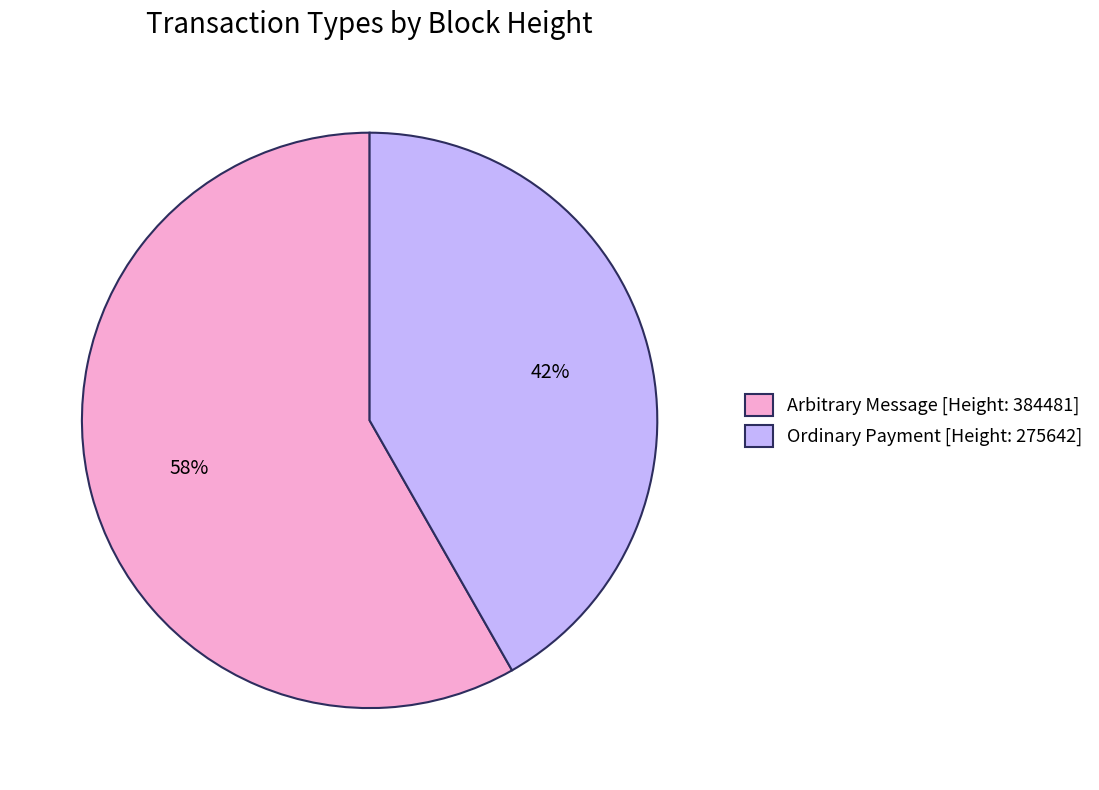

Rank the categories by value from highest to lowest.

Arbitrary Message [Height: 384481], Ordinary Payment [Height: 275642]